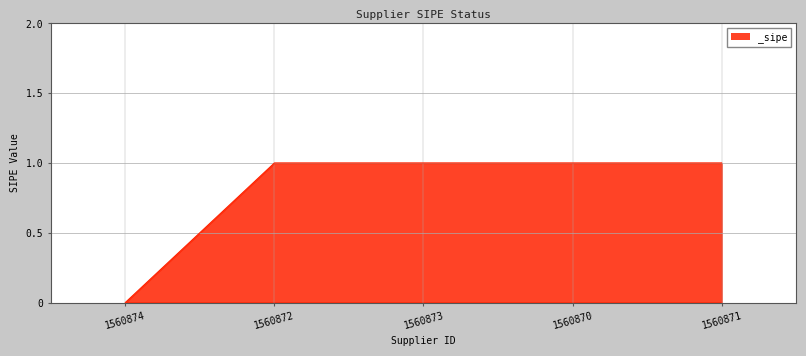

Reading right to left, transcribe all the data shown in this chart.

1560871=1	1560870=1	1560873=1	1560872=1	1560874=0